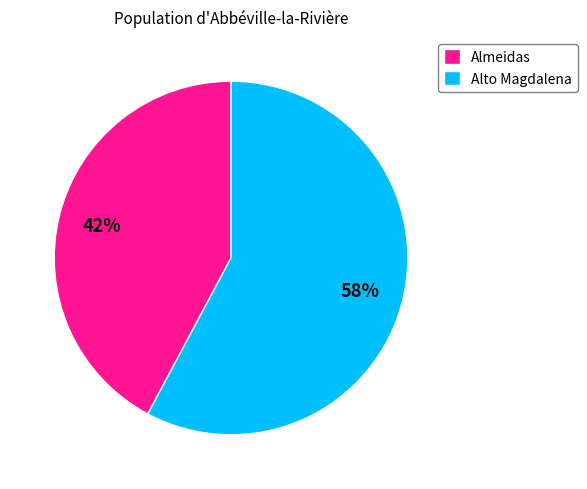

Which category has the smallest portion of the pie?

Almeidas